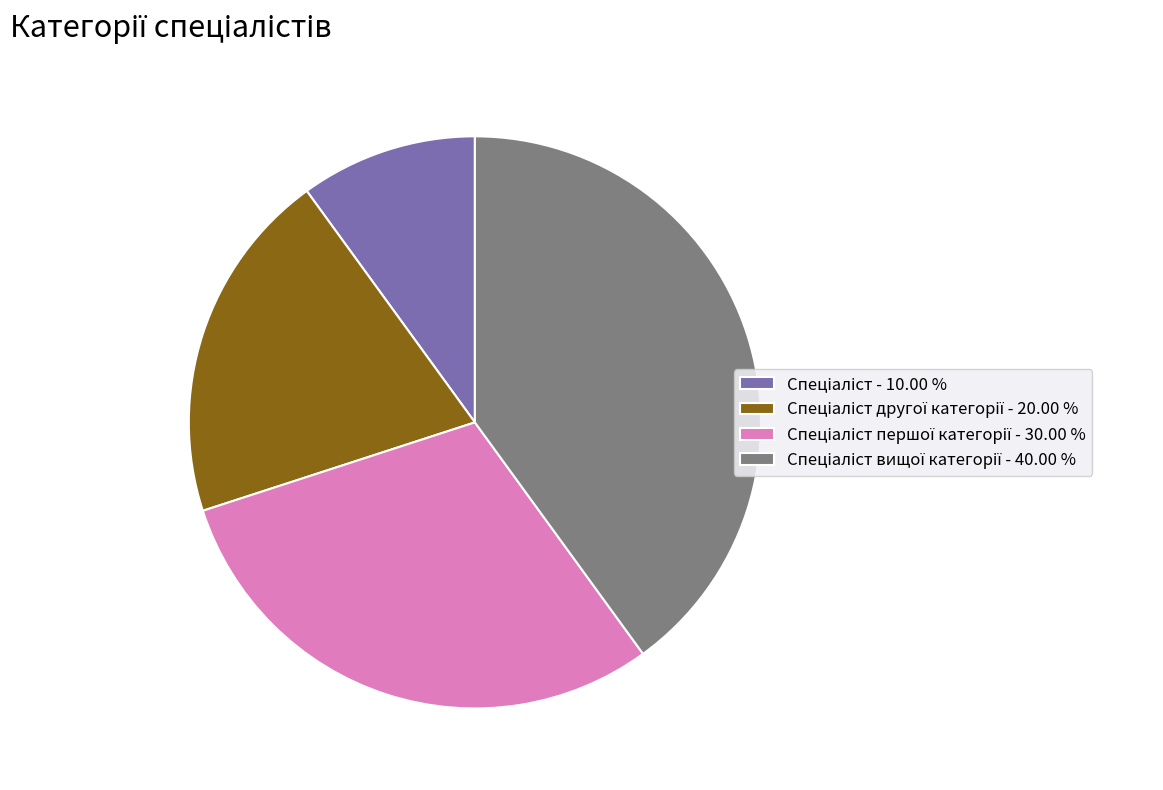

Does any single category account for the majority?

No